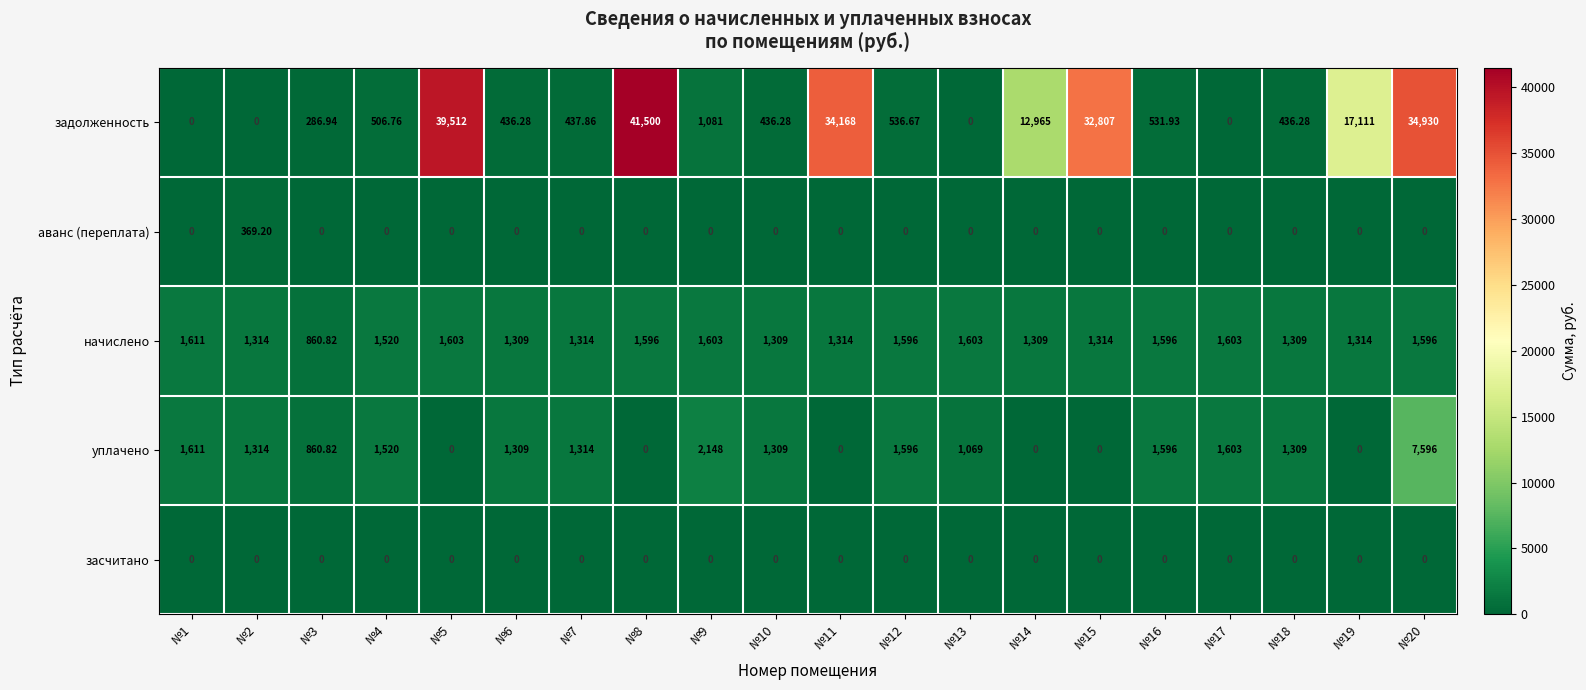

Rank the series by their maximum value, from lowest to highest.

засчитано, аванс (переплата), начислено, уплачено, задолженность